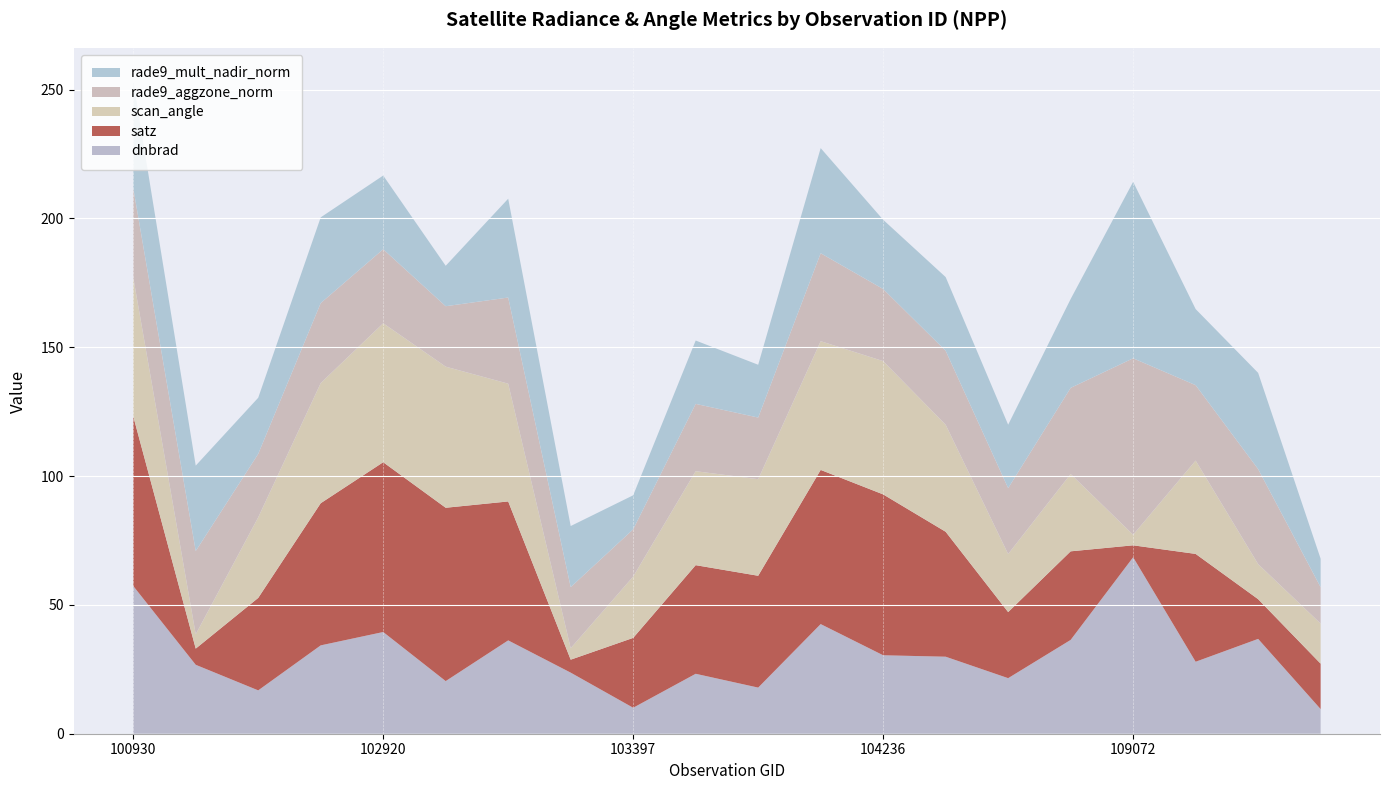

At which label does dnbrad reach its peak?

109072